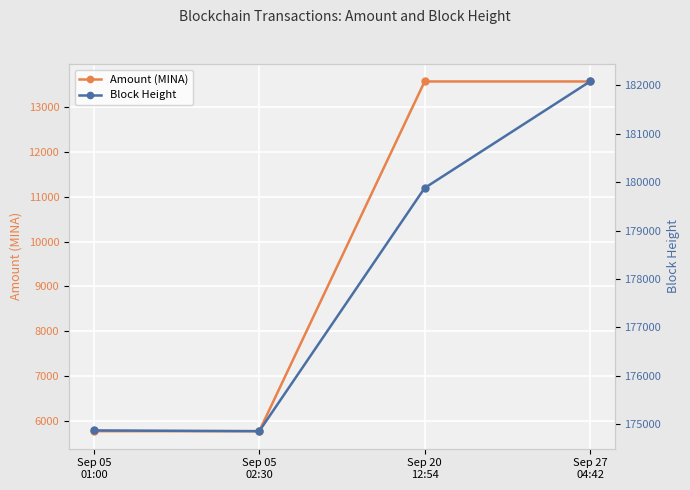

What is the sum of the Amount (MINA) values at Sep 05
01:00 and Sep 20
12:54?

19342.7